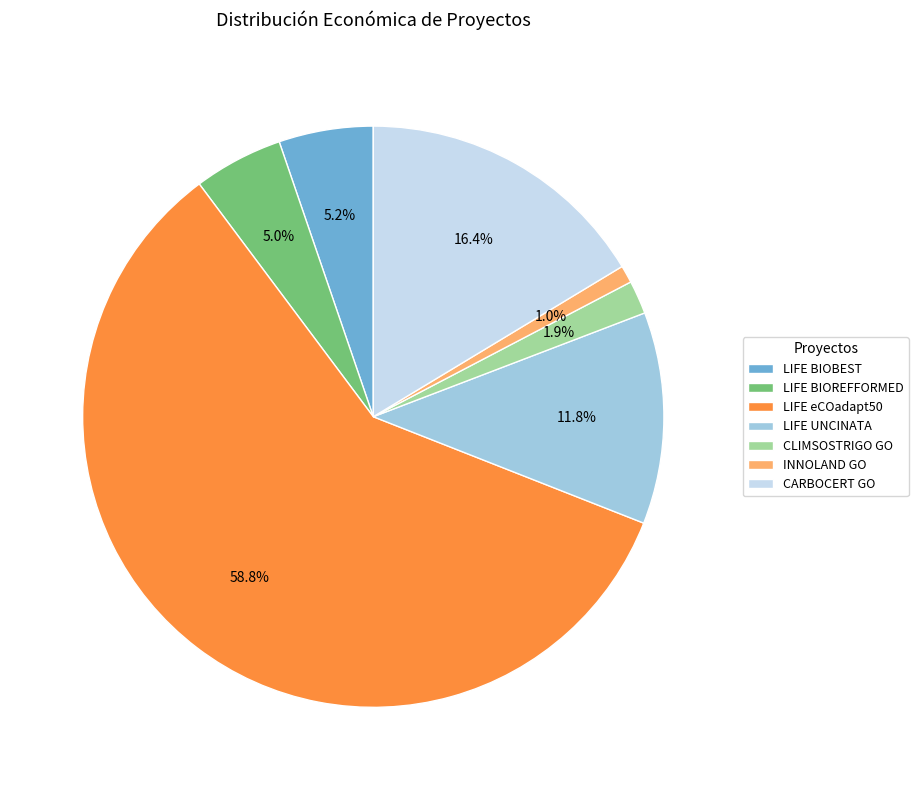

What is the smallest slice in the pie chart?

INNOLAND GO